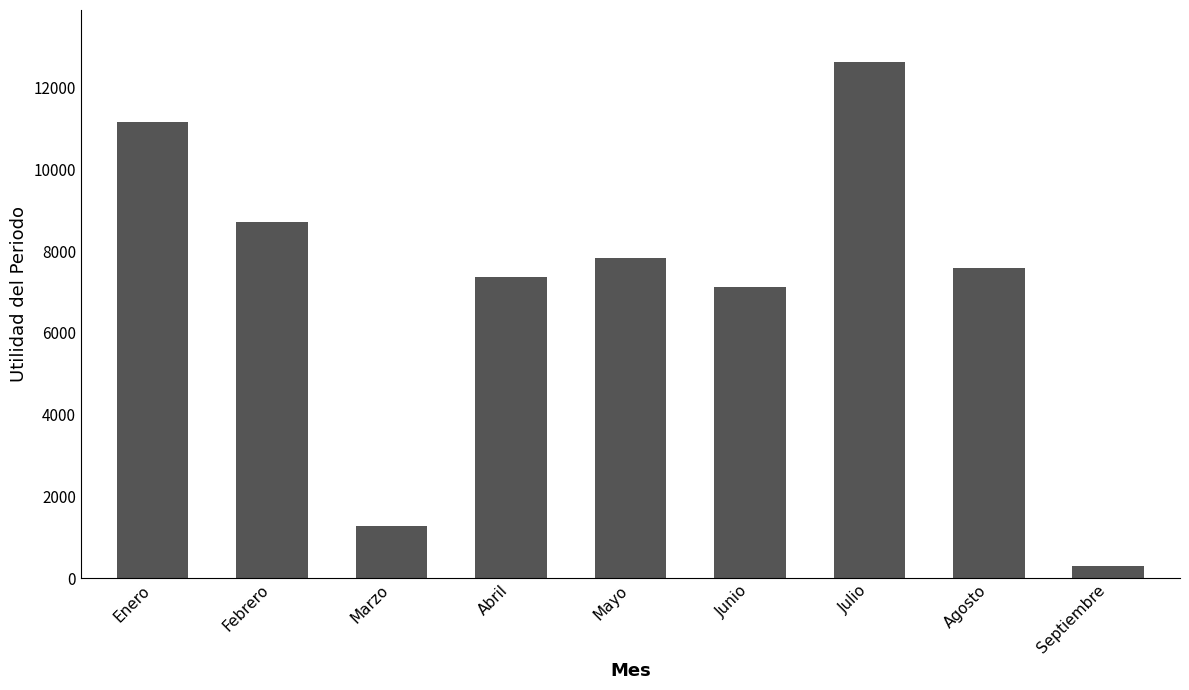

Between Febrero and Enero, which is larger?

Enero